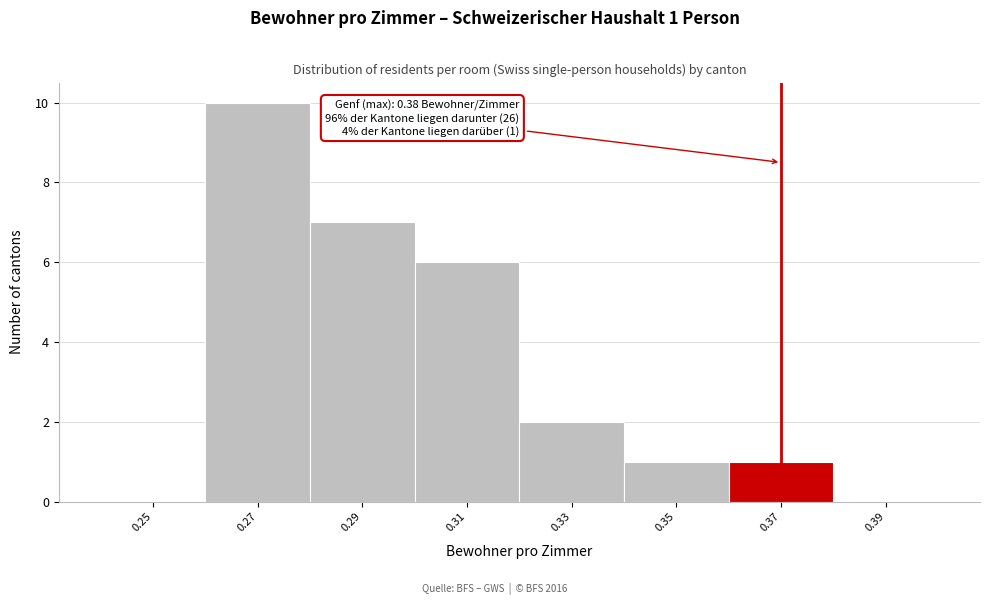

Reading left to right, list all the values displayed in this chart.

0.25=0	0.27=10	0.29=7	0.31=6	0.33=2	0.35=1	0.37=1	0.39=0